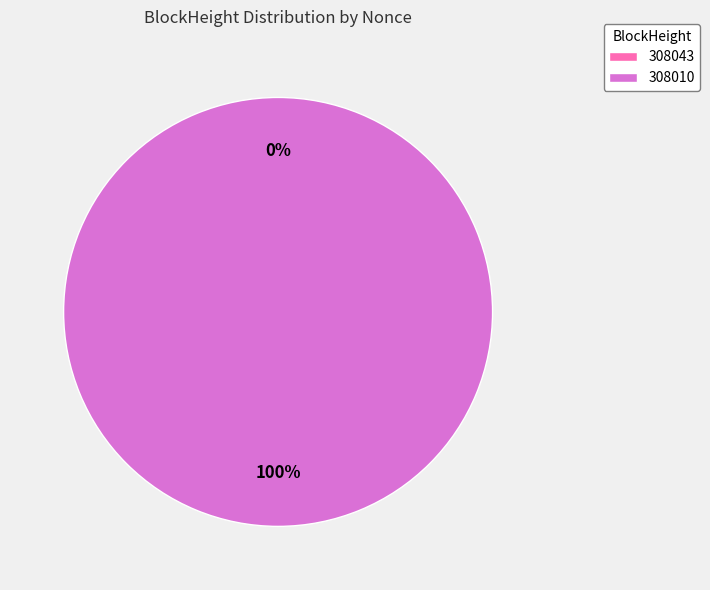

Which slice represents more than half of the pie?

308010